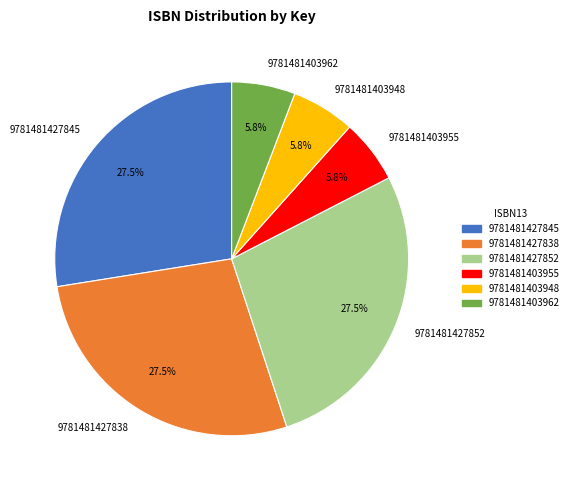

Does 9781481427845 represent more than half of the total?

No